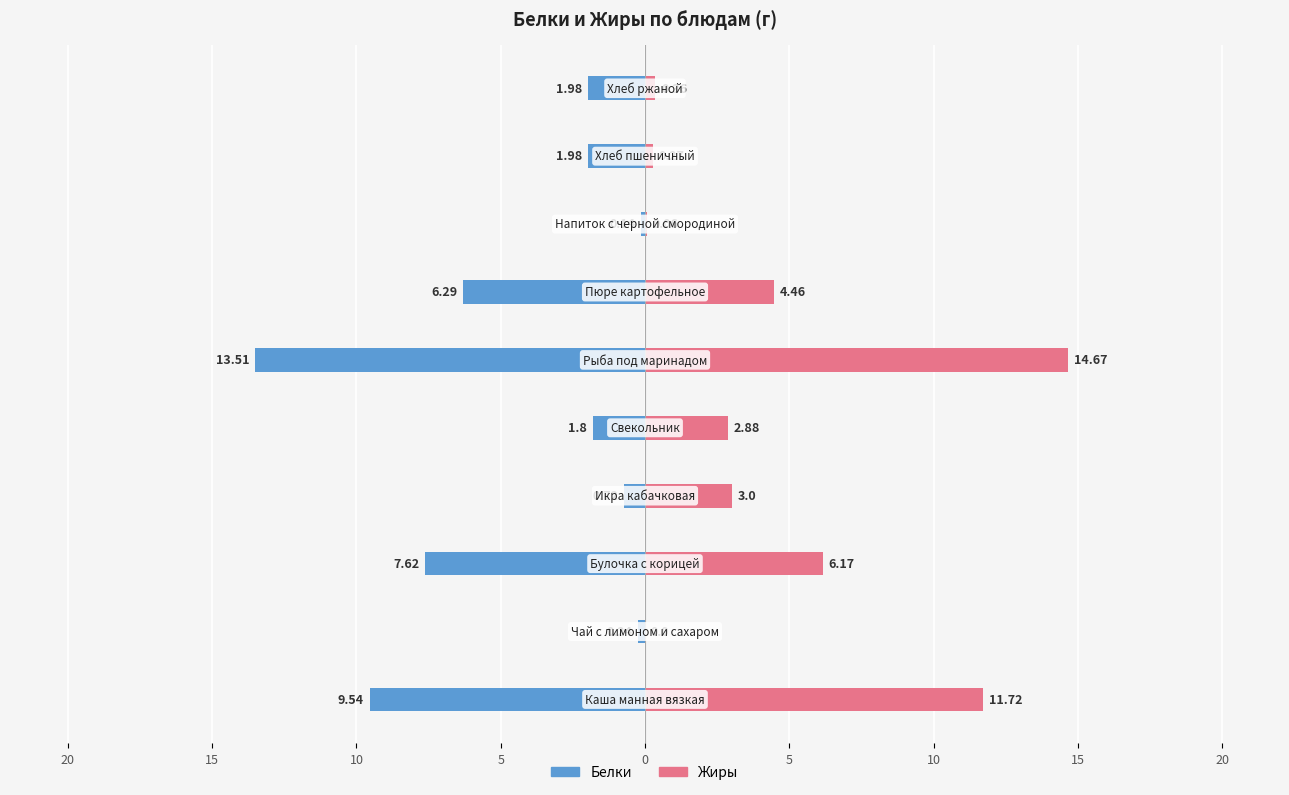

What are all the series names shown in the legend?

Белки, Жиры